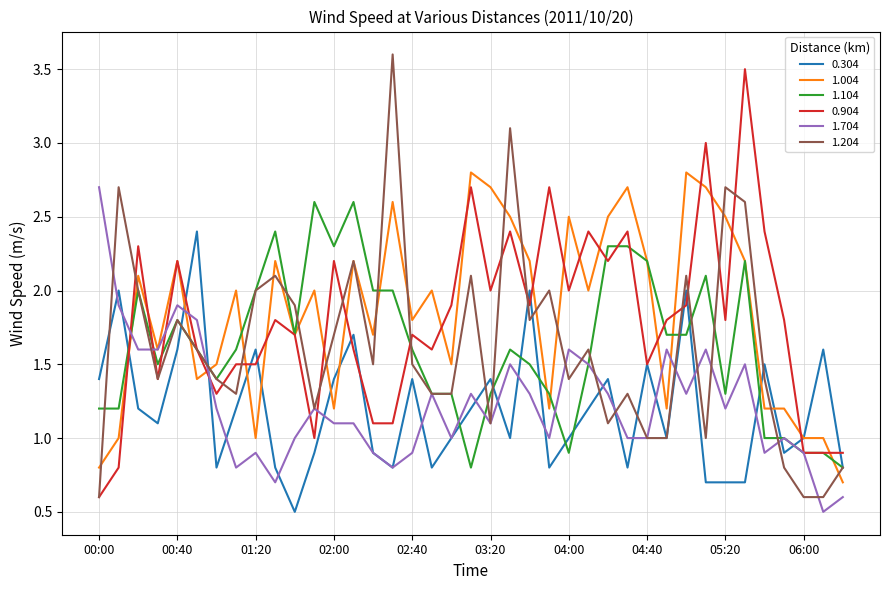

What is the minimum value for 1.204?

0.6